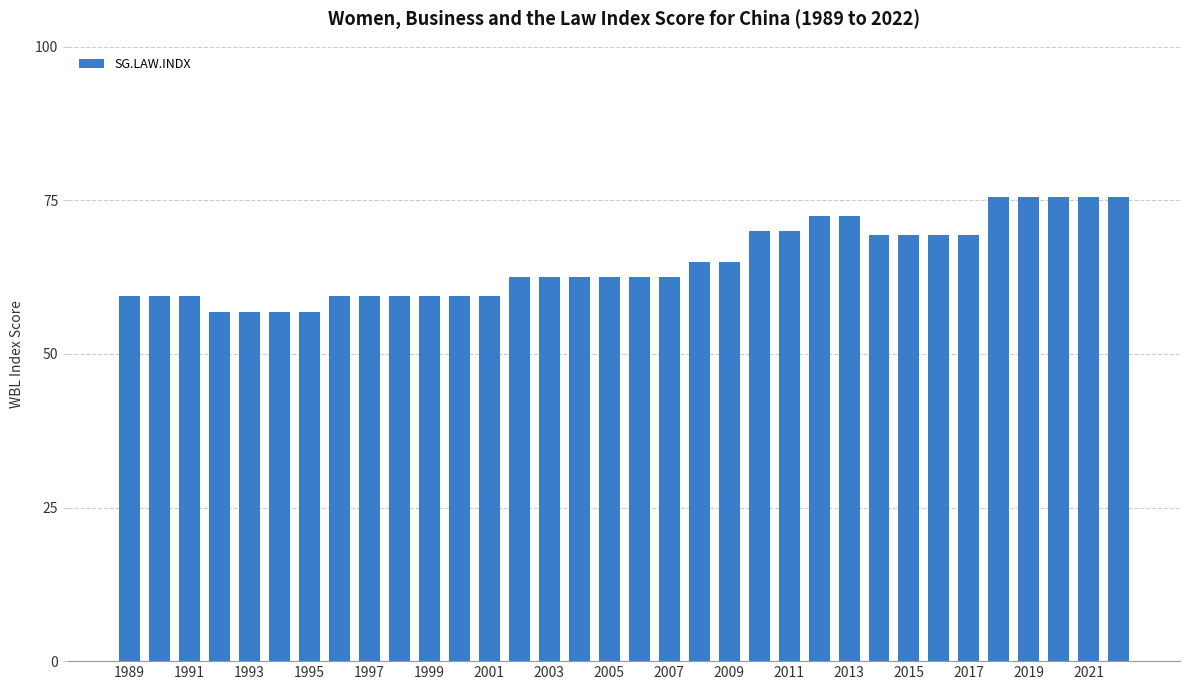

What is the maximum value shown in the chart?

75.6